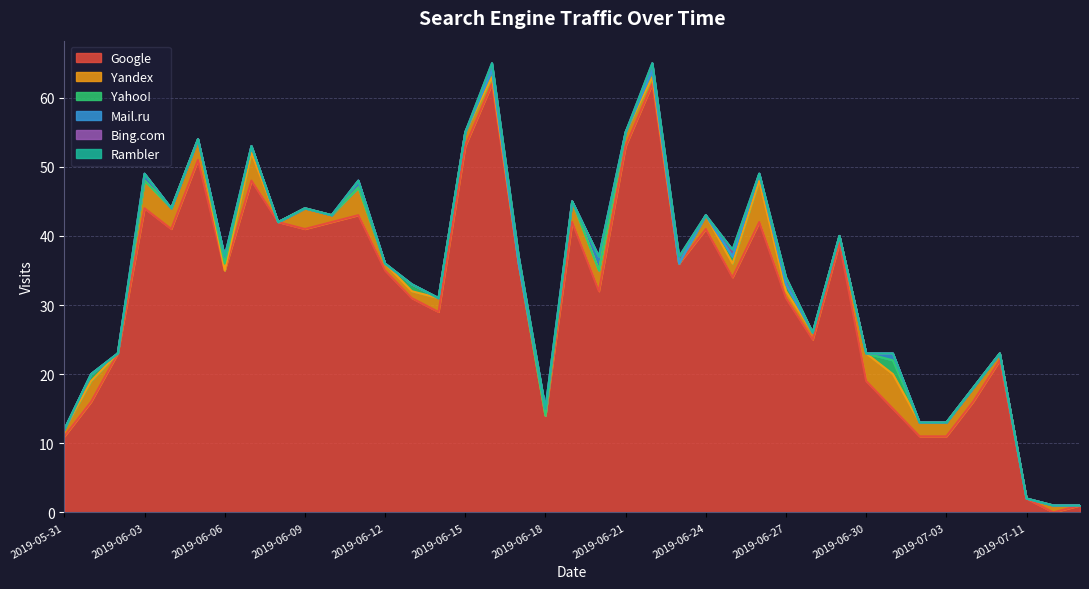

Reading left to right, list all the values displayed in this chart.

Google: 11	16	23	44	41	51	35	48	42	41	42	43	35	31	29	53	62	36	14	42	32	53	62	36	41	34	42	31	25	39	19	15	11	11	16	22	2	0	1
Yandex: 1	3	0	4	3	3	0	4	0	3	1	4	1	1	2	2	1	0	0	3	3	2	1	0	2	2	6	1	1	1	4	5	2	2	2	1	0	1	0
Yahoo!: 0	1	0	0	0	0	1	1	0	0	0	0	0	1	0	0	1	0	0	0	0	0	1	0	0	1	1	1	0	0	0	2	0	0	0	0	0	0	0
Mail.ru: 0	0	0	1	0	0	1	0	0	0	0	1	0	0	0	0	0	0	1	0	2	0	0	0	0	0	0	0	0	0	0	1	0	0	0	0	0	0	0
Bing.com: 0	0	0	0	0	0	0	0	0	0	0	0	0	0	0	0	1	1	0	0	0	0	1	1	0	1	0	1	0	0	0	0	0	0	0	0	0	0	0
Rambler: 0	0	0	0	0	0	0	0	0	0	0	0	0	0	0	0	0	0	0	0	0	0	0	0	0	0	0	0	0	0	0	0	0	0	0	0	0	0	0